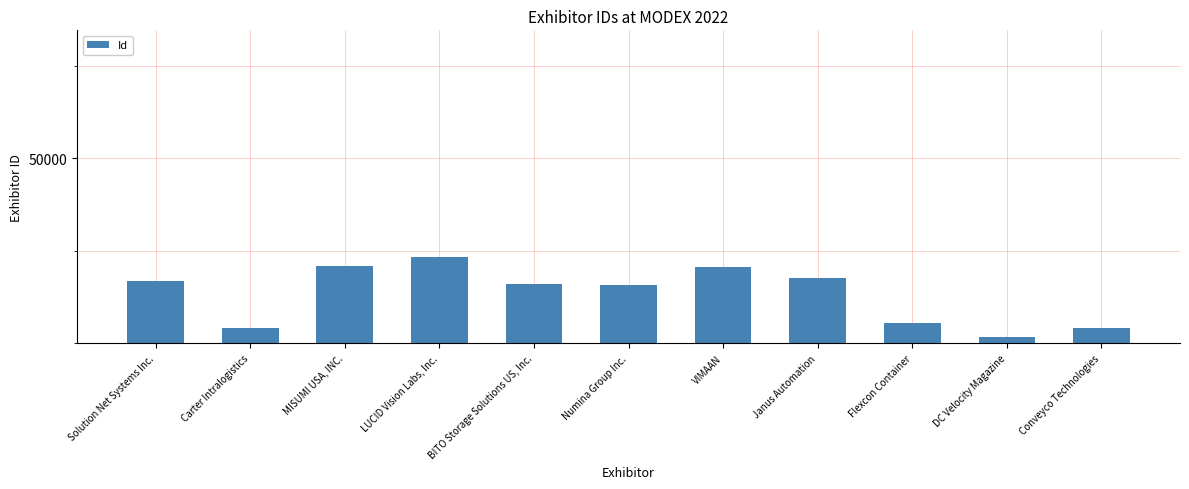

What position from the right is BITO Storage Solutions US, Inc.?

7